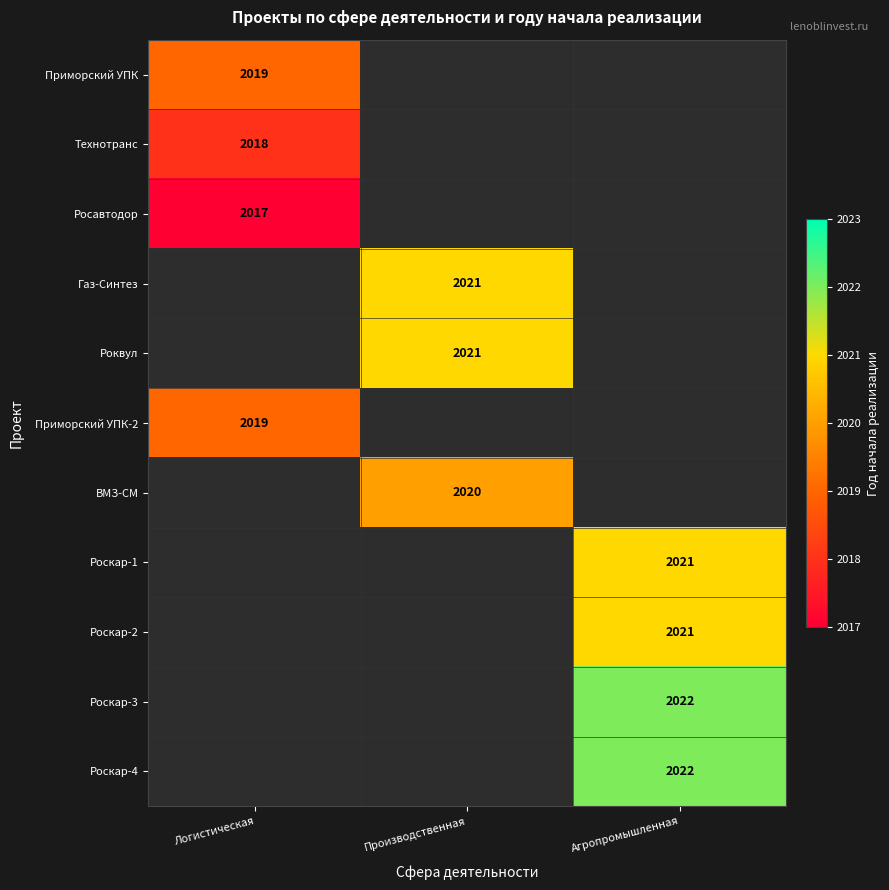

The ВМЗ-СМ series shows 667 at Производственная. True or false?

False